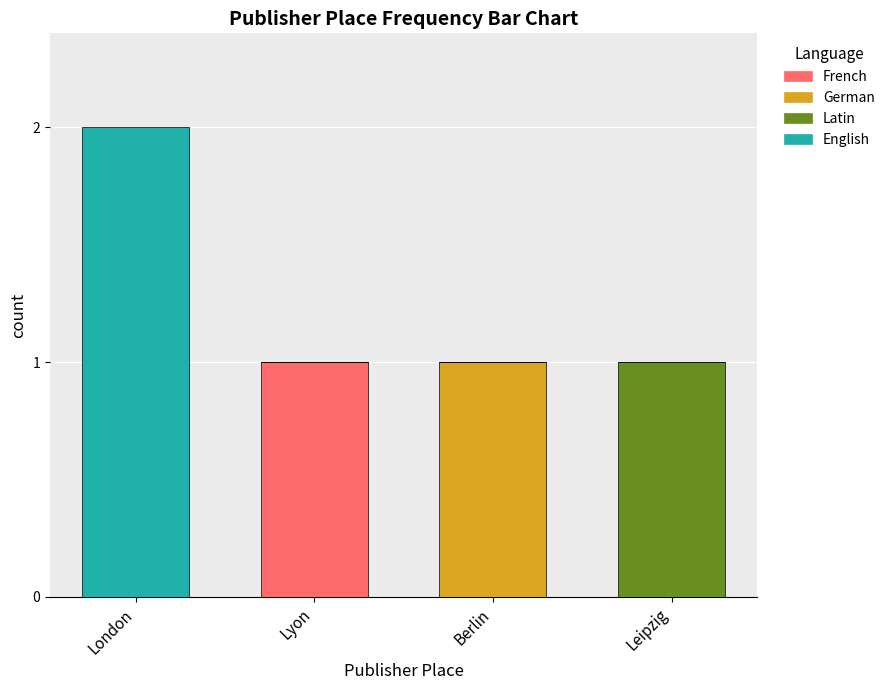

The French series shows 0 at London. True or false?

True